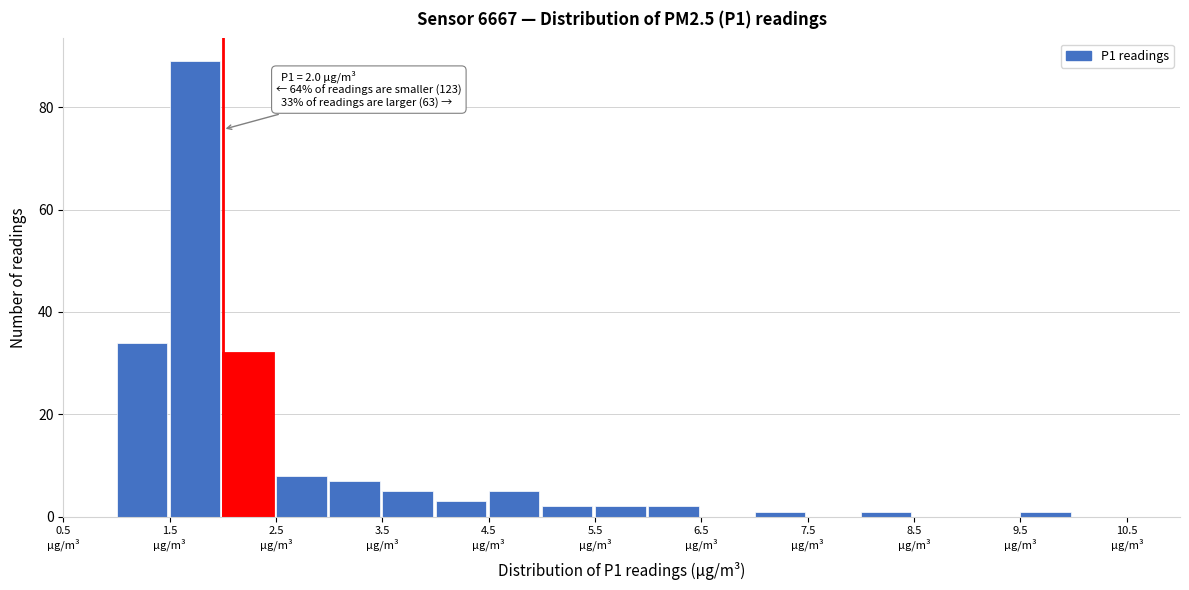

Over which range of the x-axis is the bar tallest?

1.5 to 2.0